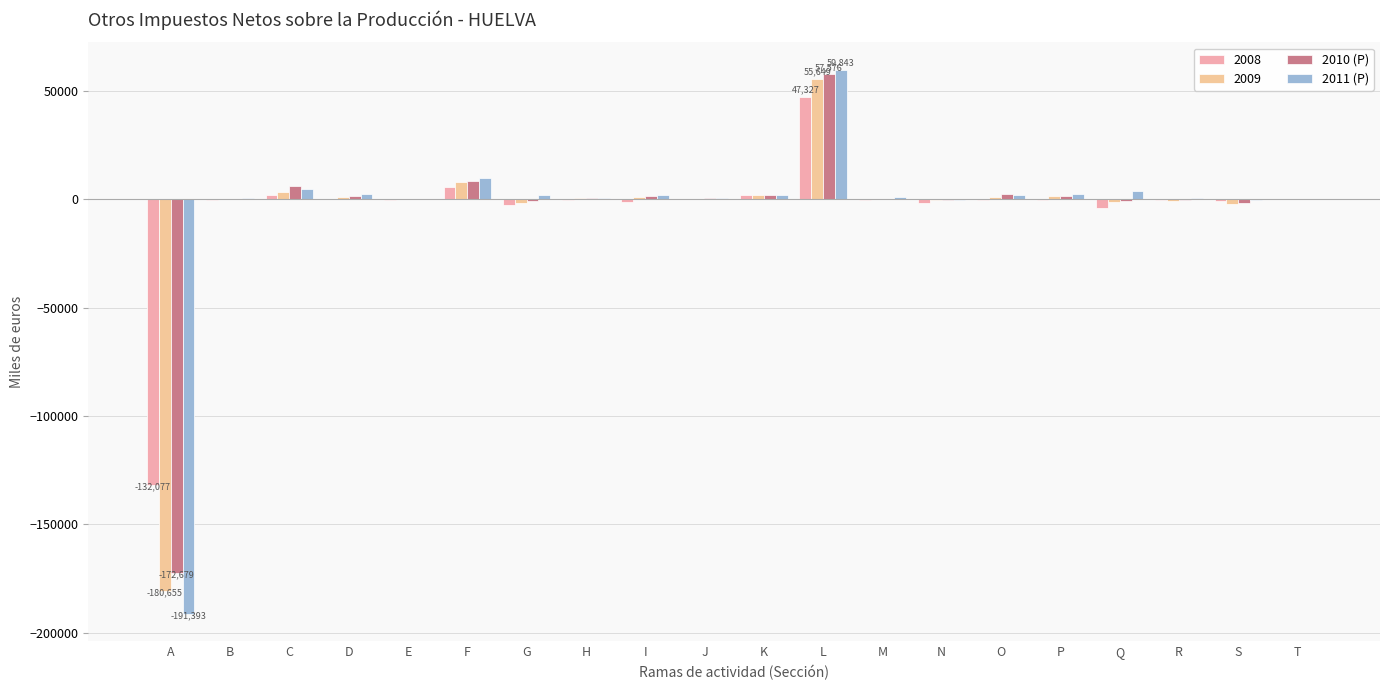

What is the sum of all 2010 (P) values?

-94181